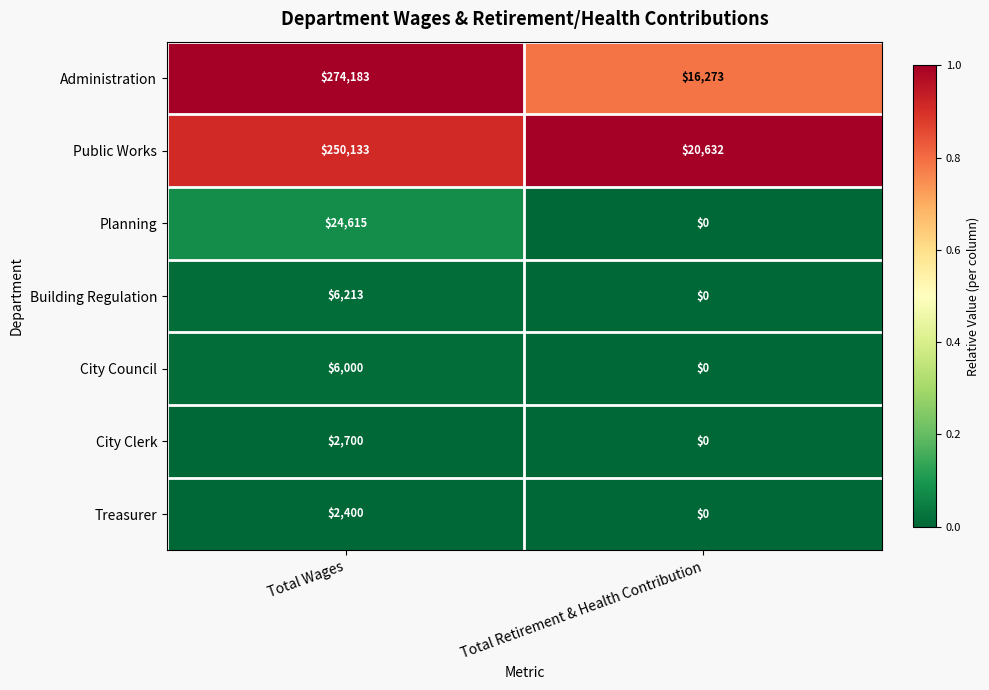

List the labels in order of Public Works value, largest first.

Total Wages, Total Retirement & Health Contribution